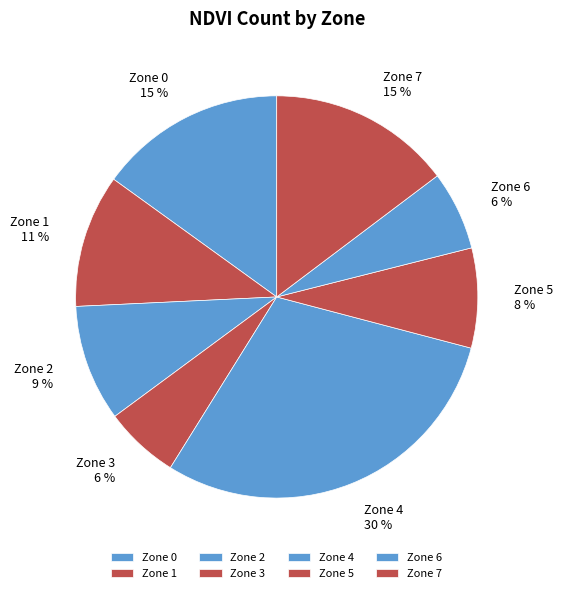

To the nearest percent, what percentage of the pie is Zone 7?

15%